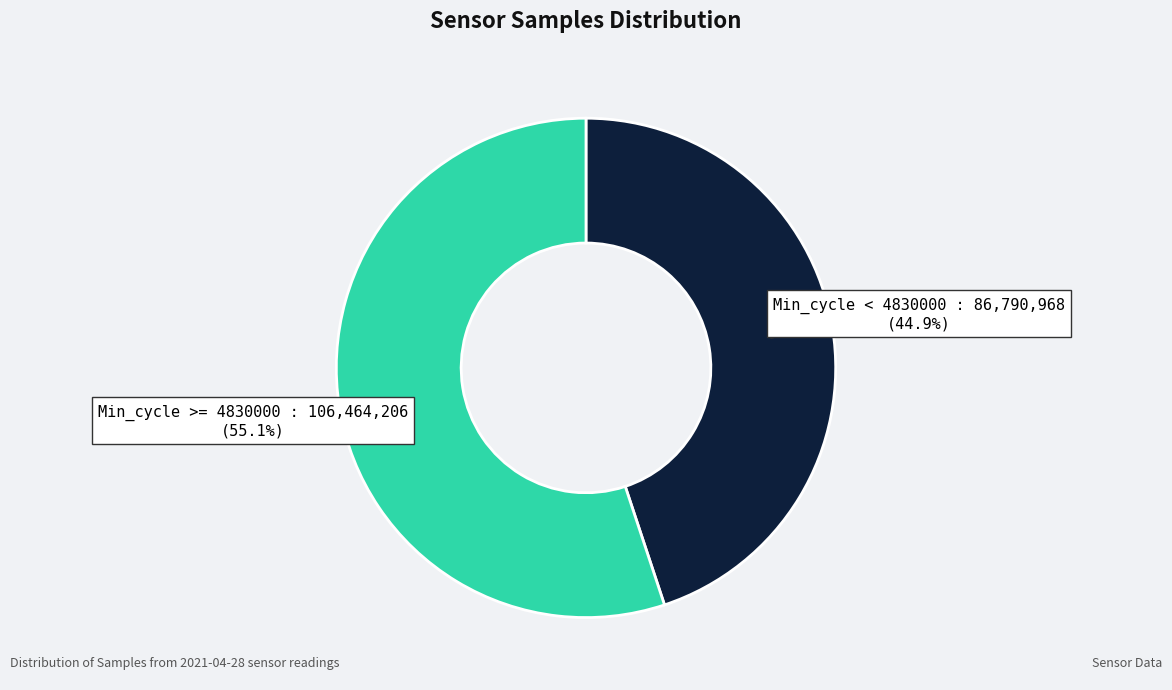

How many slices are in this pie chart?

2